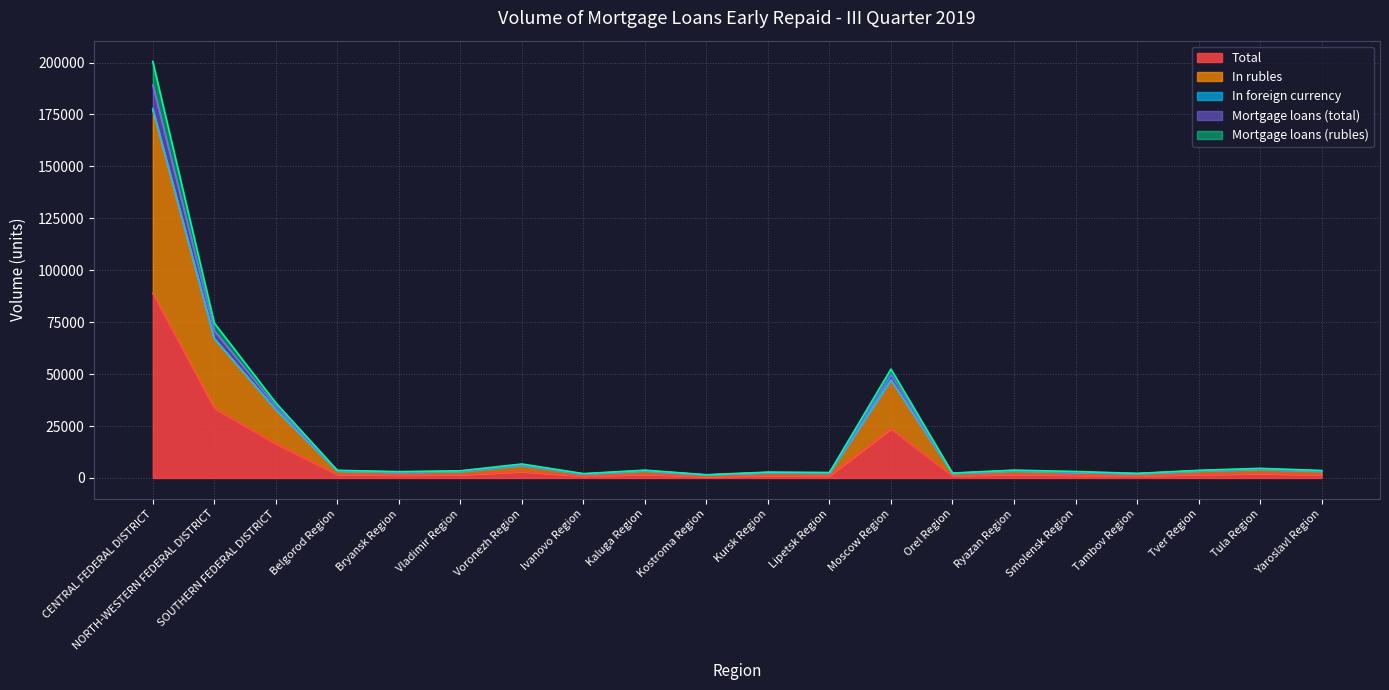

What is the spread (max minus min) of values at Bryansk Region?

1653